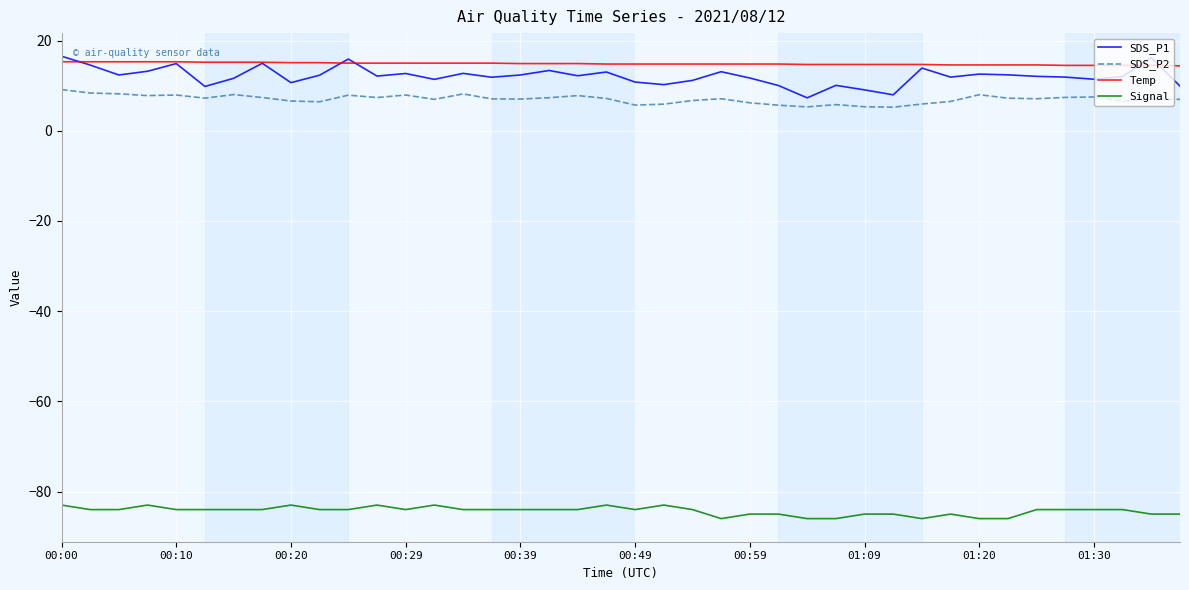

Does the chart have visible grid lines?

Yes